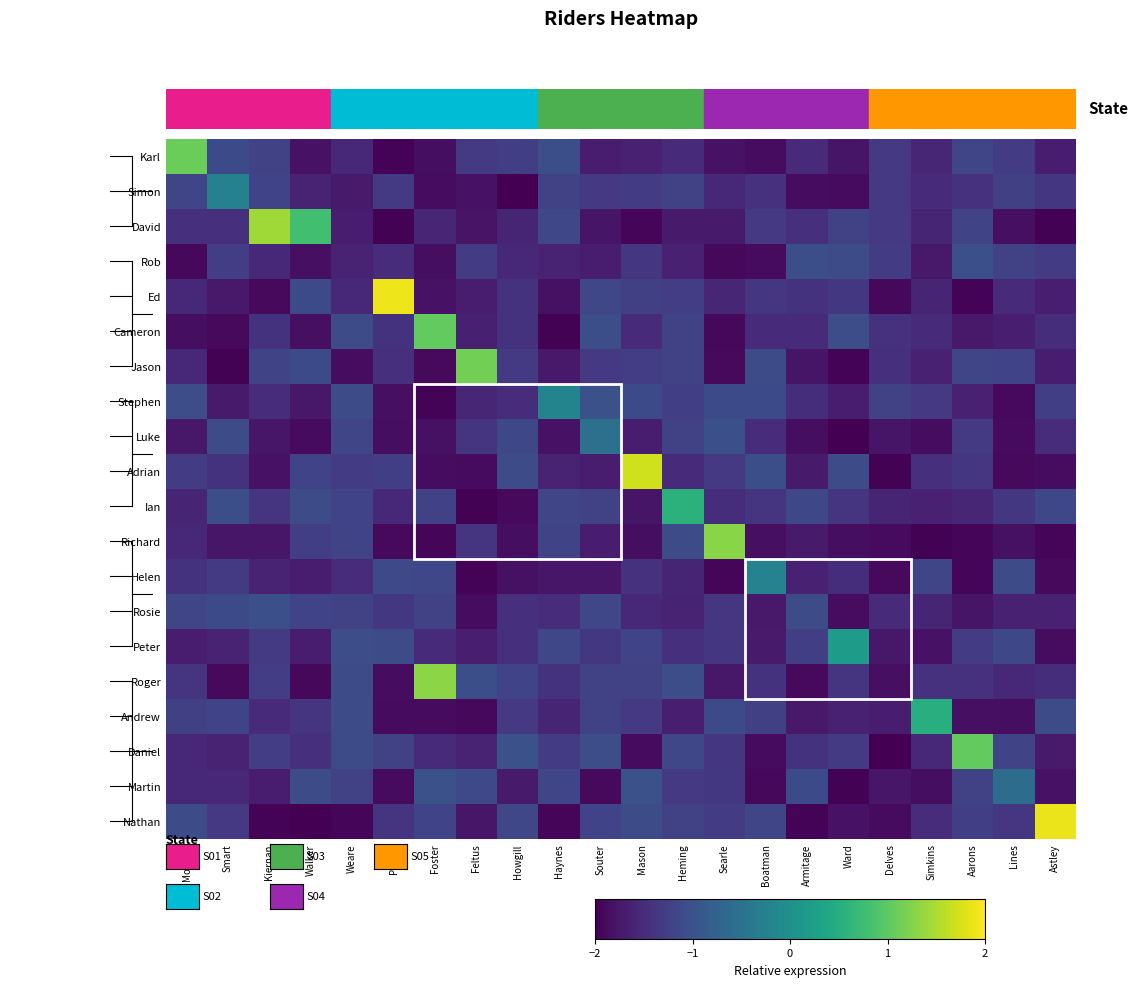

Reading right to left, transcribe all the data shown in this chart.

Karl: Astley=-1.7	Lines=-1.3	Aarons=-1.2	Simkins=-1.6	Delves=-1.3	Ward=-1.8	Armitage=-1.5	Boatman=-1.9	Searle=-1.8	Heming=-1.5	Mason=-1.6	Souter=-1.7	Haynes=-1.0	Howgill=-1.3	Feltus=-1.3	Foster=-1.8	Priddy=-2.0	Weare=-1.5	Walker=-1.8	Kiernan=-1.2	Smart=-1.1	Moseley=1.1
Simon: Astley=-1.4	Lines=-1.2	Aarons=-1.4	Simkins=-1.5	Delves=-1.3	Ward=-1.9	Armitage=-1.9	Boatman=-1.4	Searle=-1.5	Heming=-1.2	Mason=-1.3	Souter=-1.3	Haynes=-1.2	Howgill=-2.0	Feltus=-1.8	Foster=-1.9	Priddy=-1.3	Weare=-1.7	Walker=-1.6	Kiernan=-1.2	Smart=-0.2	Moseley=-1.2
David: Astley=-2.0	Lines=-1.8	Aarons=-1.2	Simkins=-1.6	Delves=-1.3	Ward=-1.2	Armitage=-1.4	Boatman=-1.3	Searle=-1.7	Heming=-1.7	Mason=-1.9	Souter=-1.8	Haynes=-1.1	Howgill=-1.6	Feltus=-1.8	Foster=-1.6	Priddy=-2.0	Weare=-1.7	Walker=0.8	Kiernan=1.4	Smart=-1.4	Moseley=-1.4
Rob: Astley=-1.3	Lines=-1.2	Aarons=-1.0	Simkins=-1.7	Delves=-1.3	Ward=-1.1	Armitage=-1.0	Boatman=-1.9	Searle=-1.9	Heming=-1.6	Mason=-1.4	Souter=-1.7	Haynes=-1.6	Howgill=-1.6	Feltus=-1.3	Foster=-1.8	Priddy=-1.5	Weare=-1.6	Walker=-1.8	Kiernan=-1.5	Smart=-1.3	Moseley=-1.9
Ed: Astley=-1.7	Lines=-1.5	Aarons=-2.0	Simkins=-1.6	Delves=-1.9	Ward=-1.4	Armitage=-1.4	Boatman=-1.4	Searle=-1.6	Heming=-1.3	Mason=-1.2	Souter=-1.1	Haynes=-1.8	Howgill=-1.4	Feltus=-1.7	Foster=-1.8	Priddy=1.9	Weare=-1.5	Walker=-1.1	Kiernan=-1.9	Smart=-1.7	Moseley=-1.6
Cameron: Astley=-1.5	Lines=-1.7	Aarons=-1.7	Simkins=-1.5	Delves=-1.4	Ward=-1.1	Armitage=-1.5	Boatman=-1.5	Searle=-1.9	Heming=-1.2	Mason=-1.5	Souter=-1.0	Haynes=-2.0	Howgill=-1.4	Feltus=-1.7	Foster=1.0	Priddy=-1.4	Weare=-1.1	Walker=-1.8	Kiernan=-1.4	Smart=-1.9	Moseley=-1.9
Jason: Astley=-1.7	Lines=-1.2	Aarons=-1.2	Simkins=-1.6	Delves=-1.4	Ward=-2.0	Armitage=-1.8	Boatman=-1.1	Searle=-1.9	Heming=-1.2	Mason=-1.3	Souter=-1.3	Haynes=-1.7	Howgill=-1.3	Feltus=1.1	Foster=-1.9	Priddy=-1.4	Weare=-1.9	Walker=-1.1	Kiernan=-1.2	Smart=-2.0	Moseley=-1.6
Stephen: Astley=-1.3	Lines=-1.9	Aarons=-1.6	Simkins=-1.3	Delves=-1.2	Ward=-1.7	Armitage=-1.5	Boatman=-1.1	Searle=-1.1	Heming=-1.3	Mason=-1.1	Souter=-1.0	Haynes=-0.2	Howgill=-1.5	Feltus=-1.6	Foster=-2.0	Priddy=-1.8	Weare=-1.1	Walker=-1.7	Kiernan=-1.5	Smart=-1.7	Moseley=-1.0
Luke: Astley=-1.5	Lines=-1.9	Aarons=-1.3	Simkins=-1.9	Delves=-1.8	Ward=-2.0	Armitage=-1.9	Boatman=-1.5	Searle=-1.0	Heming=-1.2	Mason=-1.7	Souter=-0.5	Haynes=-1.8	Howgill=-1.1	Feltus=-1.4	Foster=-1.8	Priddy=-1.8	Weare=-1.2	Walker=-1.9	Kiernan=-1.8	Smart=-1.1	Moseley=-1.7
Adrian: Astley=-1.9	Lines=-1.9	Aarons=-1.4	Simkins=-1.4	Delves=-2.0	Ward=-1.1	Armitage=-1.7	Boatman=-1.0	Searle=-1.3	Heming=-1.5	Mason=1.7	Souter=-1.7	Haynes=-1.6	Howgill=-1.1	Feltus=-1.9	Foster=-1.9	Priddy=-1.3	Weare=-1.3	Walker=-1.2	Kiernan=-1.8	Smart=-1.4	Moseley=-1.3
Ian: Astley=-1.1	Lines=-1.3	Aarons=-1.6	Simkins=-1.6	Delves=-1.6	Ward=-1.4	Armitage=-1.1	Boatman=-1.4	Searle=-1.5	Heming=0.6	Mason=-1.8	Souter=-1.2	Haynes=-1.2	Howgill=-1.9	Feltus=-2.0	Foster=-1.2	Priddy=-1.5	Weare=-1.2	Walker=-1.1	Kiernan=-1.4	Smart=-1.0	Moseley=-1.6
Richard: Astley=-1.9	Lines=-1.8	Aarons=-1.9	Simkins=-2.0	Delves=-1.9	Ward=-1.8	Armitage=-1.7	Boatman=-1.8	Searle=1.3	Heming=-1.1	Mason=-1.9	Souter=-1.7	Haynes=-1.2	Howgill=-1.9	Feltus=-1.4	Foster=-1.9	Priddy=-1.9	Weare=-1.2	Walker=-1.3	Kiernan=-1.8	Smart=-1.8	Moseley=-1.5
Helen: Astley=-1.9	Lines=-1.1	Aarons=-1.9	Simkins=-1.2	Delves=-1.9	Ward=-1.5	Armitage=-1.6	Boatman=-0.2	Searle=-2.0	Heming=-1.6	Mason=-1.4	Souter=-1.8	Haynes=-1.8	Howgill=-1.8	Feltus=-2.0	Foster=-1.1	Priddy=-1.1	Weare=-1.5	Walker=-1.7	Kiernan=-1.6	Smart=-1.3	Moseley=-1.4
Rosie: Astley=-1.6	Lines=-1.6	Aarons=-1.8	Simkins=-1.6	Delves=-1.5	Ward=-1.9	Armitage=-1.1	Boatman=-1.7	Searle=-1.4	Heming=-1.6	Mason=-1.5	Souter=-1.1	Haynes=-1.5	Howgill=-1.5	Feltus=-1.9	Foster=-1.2	Priddy=-1.4	Weare=-1.2	Walker=-1.2	Kiernan=-1.0	Smart=-1.1	Moseley=-1.2
Peter: Astley=-1.9	Lines=-1.1	Aarons=-1.3	Simkins=-1.8	Delves=-1.7	Ward=0.2	Armitage=-1.3	Boatman=-1.7	Searle=-1.4	Heming=-1.5	Mason=-1.2	Souter=-1.3	Haynes=-1.2	Howgill=-1.5	Feltus=-1.7	Foster=-1.5	Priddy=-1.1	Weare=-1.1	Walker=-1.7	Kiernan=-1.3	Smart=-1.6	Moseley=-1.7
Roger: Astley=-1.5	Lines=-1.5	Aarons=-1.4	Simkins=-1.4	Delves=-1.8	Ward=-1.4	Armitage=-1.9	Boatman=-1.4	Searle=-1.7	Heming=-1.1	Mason=-1.2	Souter=-1.2	Haynes=-1.4	Howgill=-1.2	Feltus=-1.0	Foster=1.3	Priddy=-1.9	Weare=-1.1	Walker=-1.9	Kiernan=-1.3	Smart=-1.9	Moseley=-1.4
Andrew: Astley=-1.1	Lines=-1.9	Aarons=-1.8	Simkins=0.5	Delves=-1.7	Ward=-1.6	Armitage=-1.7	Boatman=-1.2	Searle=-1.1	Heming=-1.7	Mason=-1.3	Souter=-1.2	Haynes=-1.6	Howgill=-1.3	Feltus=-1.9	Foster=-1.9	Priddy=-1.9	Weare=-1.1	Walker=-1.4	Kiernan=-1.5	Smart=-1.2	Moseley=-1.2
Daniel: Astley=-1.7	Lines=-1.2	Aarons=1.0	Simkins=-1.5	Delves=-2.0	Ward=-1.3	Armitage=-1.4	Boatman=-1.9	Searle=-1.4	Heming=-1.1	Mason=-1.9	Souter=-1.0	Haynes=-1.3	Howgill=-1.0	Feltus=-1.6	Foster=-1.5	Priddy=-1.2	Weare=-1.1	Walker=-1.4	Kiernan=-1.3	Smart=-1.6	Moseley=-1.6
Martin: Astley=-1.8	Lines=-0.6	Aarons=-1.2	Simkins=-1.9	Delves=-1.8	Ward=-2.0	Armitage=-1.1	Boatman=-1.9	Searle=-1.3	Heming=-1.3	Mason=-1.0	Souter=-1.9	Haynes=-1.2	Howgill=-1.7	Feltus=-1.1	Foster=-1.0	Priddy=-1.9	Weare=-1.2	Walker=-1.1	Kiernan=-1.7	Smart=-1.6	Moseley=-1.5
Nathan: Astley=1.9	Lines=-1.4	Aarons=-1.3	Simkins=-1.5	Delves=-1.9	Ward=-1.8	Armitage=-2.0	Boatman=-1.2	Searle=-1.3	Heming=-1.2	Mason=-1.1	Souter=-1.2	Haynes=-1.9	Howgill=-1.2	Feltus=-1.8	Foster=-1.2	Priddy=-1.4	Weare=-1.9	Walker=-2.0	Kiernan=-2.0	Smart=-1.3	Moseley=-1.1